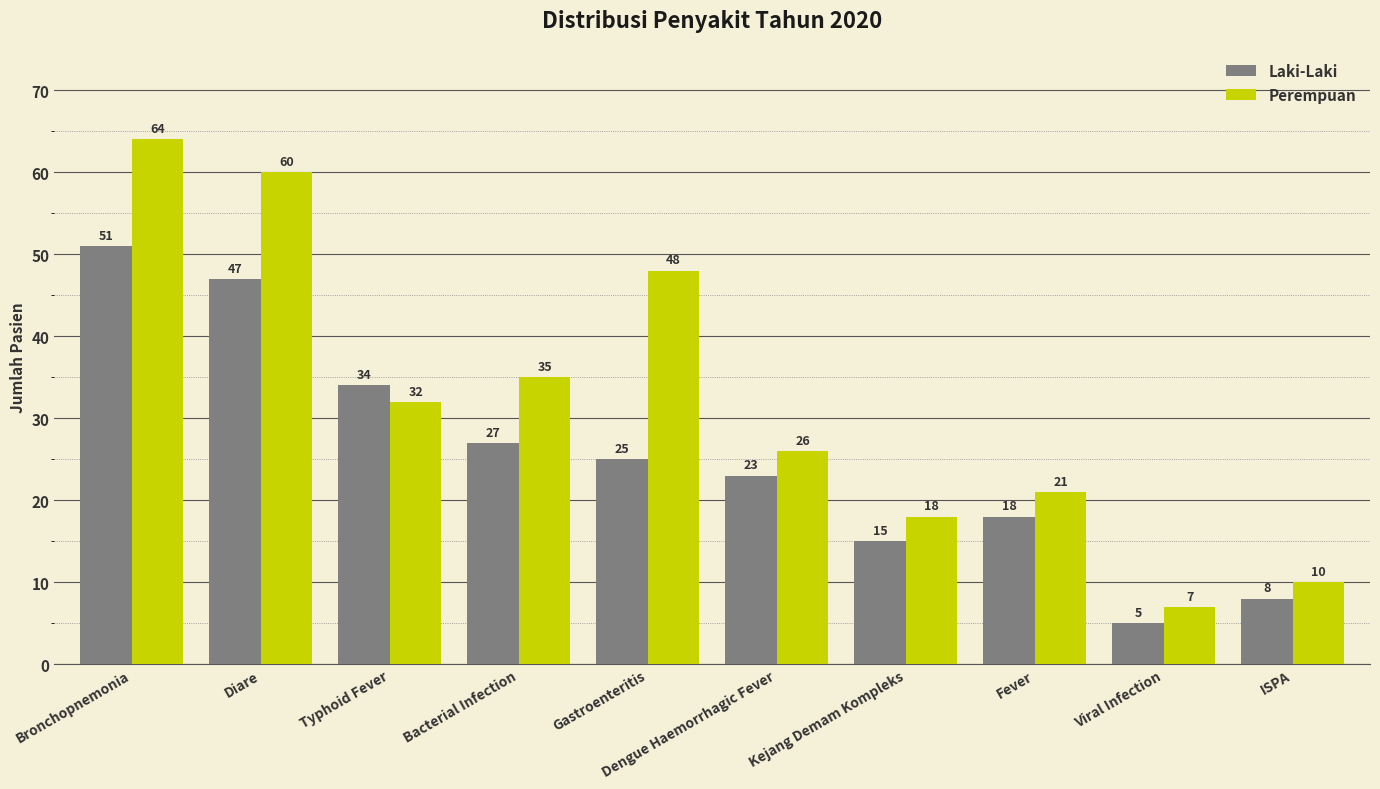

How many bars are there in each group?

2